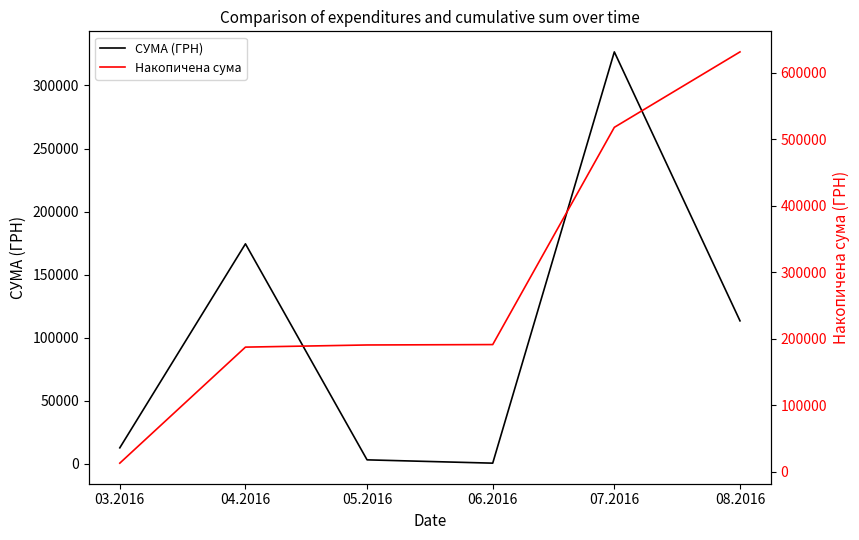

True or false: СУМА (ГРН) has a value of 232334.2 at 04.2016.

False